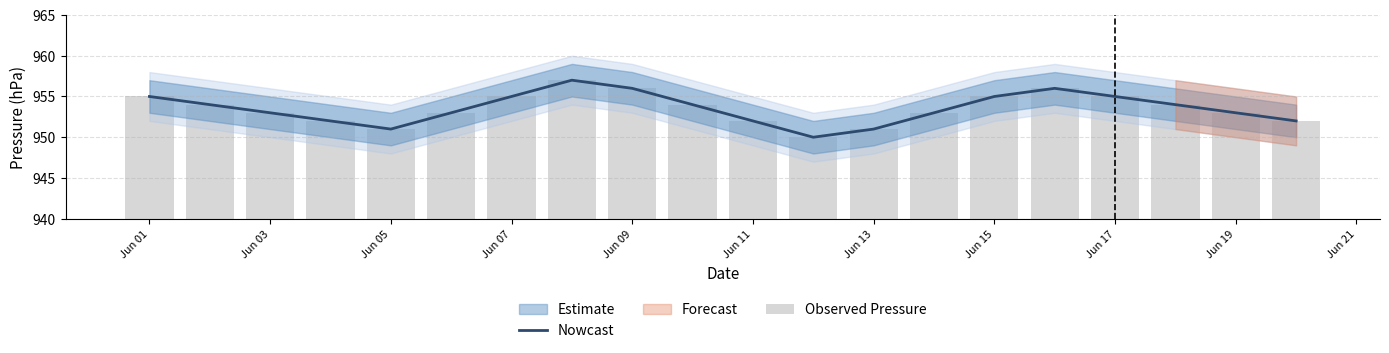

What is the highest value of the Nowcast series?

957